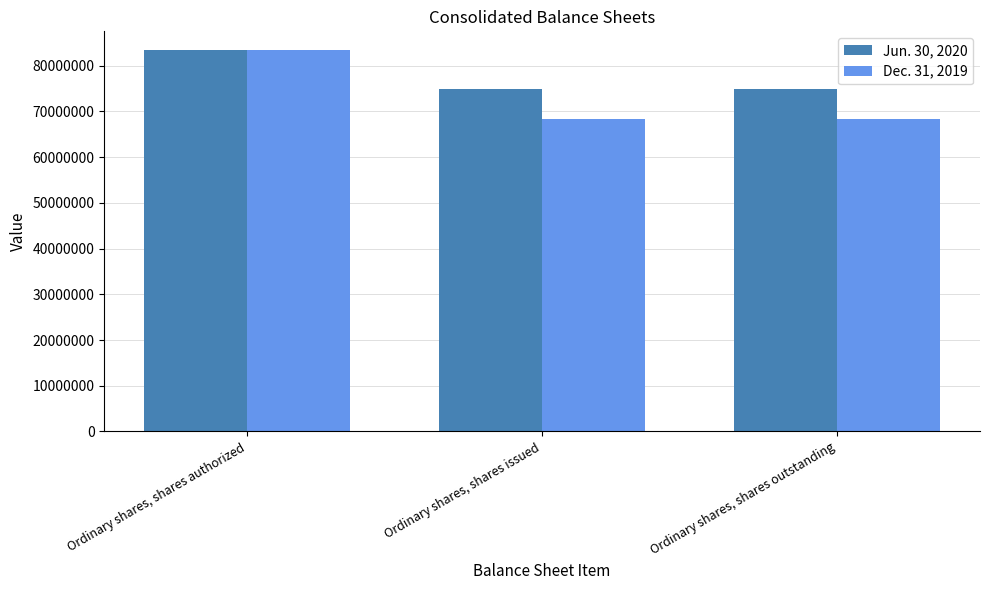

What is the label of the 2nd bar from the left?

Ordinary shares, shares issued